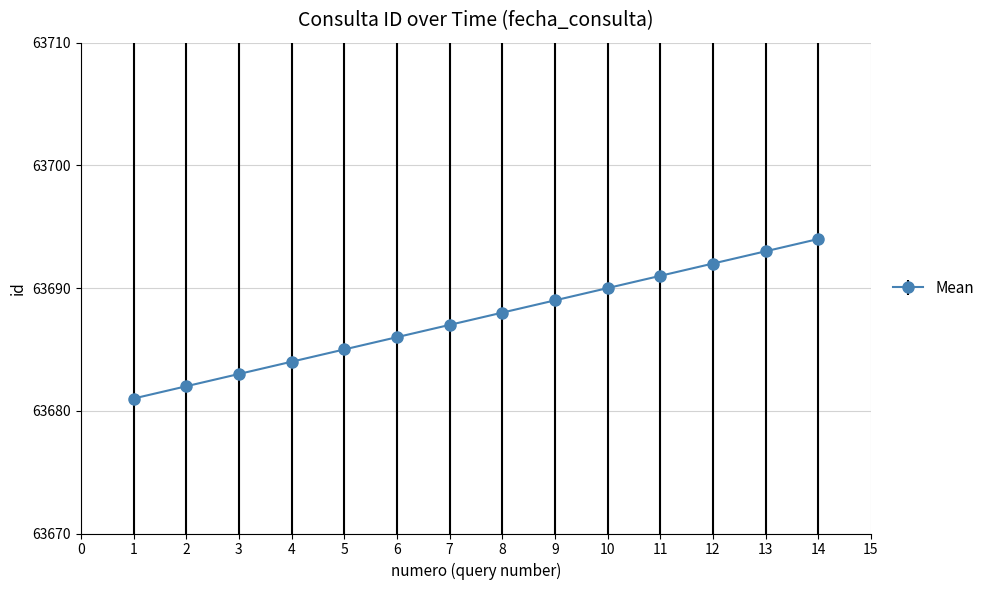

What is the value of the 3rd point from the left?

63683